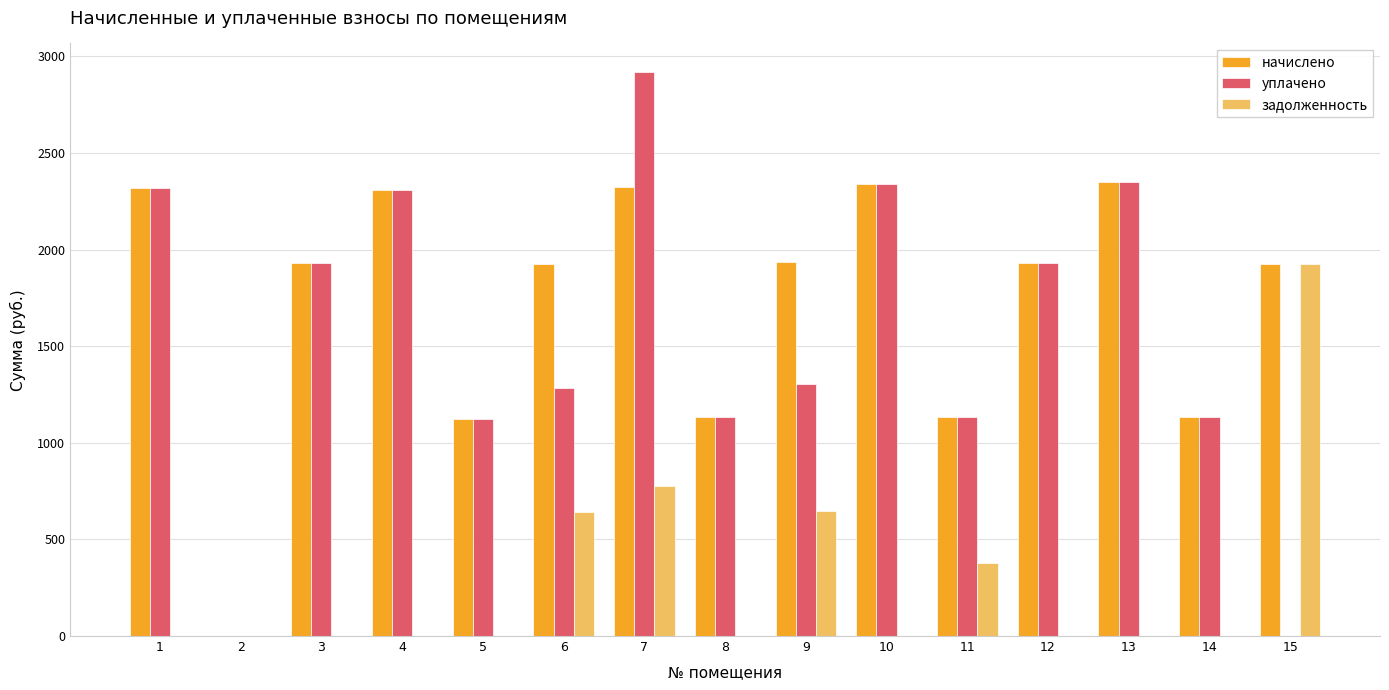

What is the sum of all начислено values?

25812.7